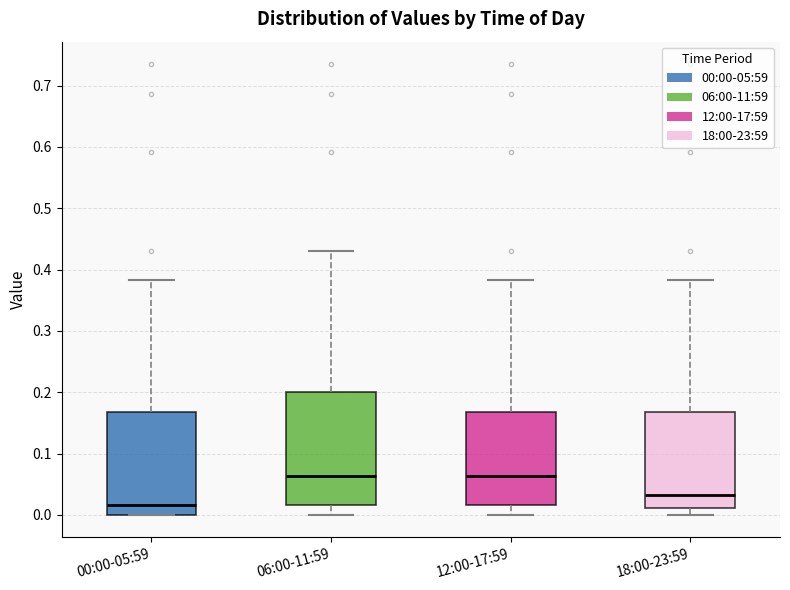

Comparing the boxes themselves (not the whiskers), which one is the tallest?

06:00-11:59